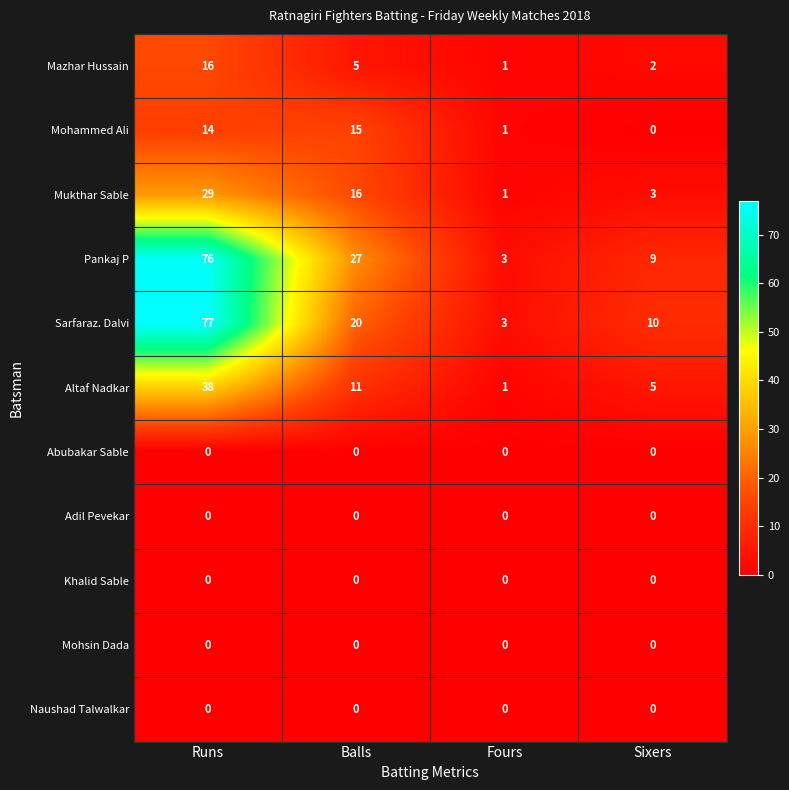

True or false: Sarfaraz. Dalvi has a value of 5 at Fours.

False